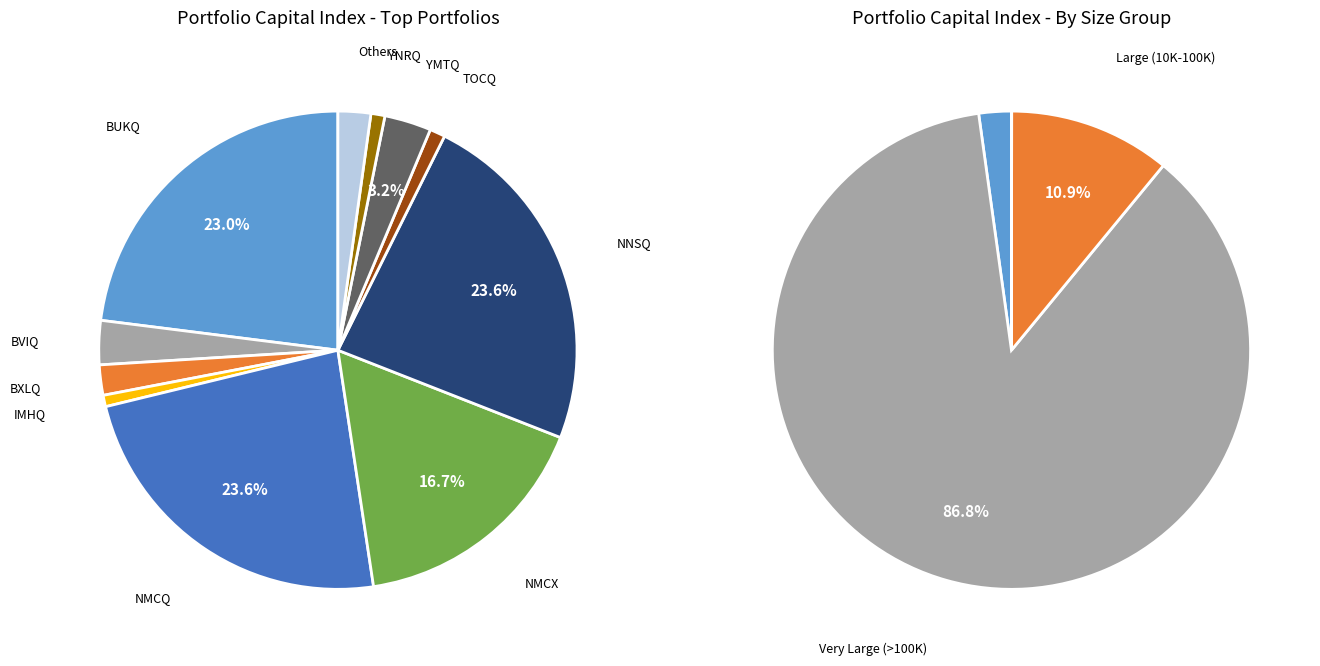

Do NMCX and OMAQ together represent more than half of the pie?

No